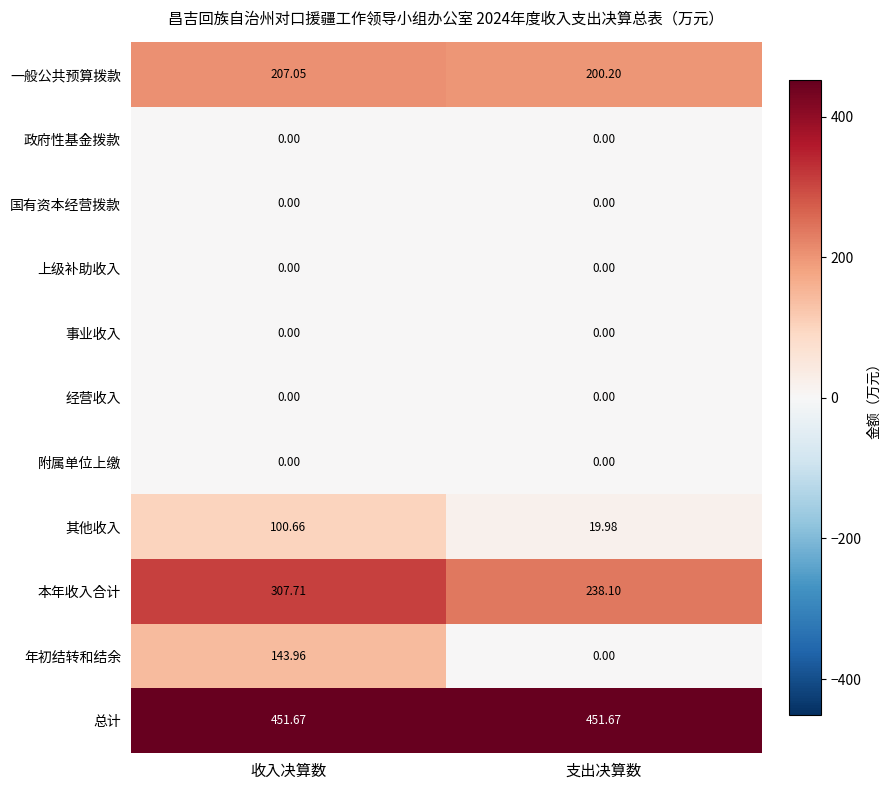

How many data points does each series have?

2